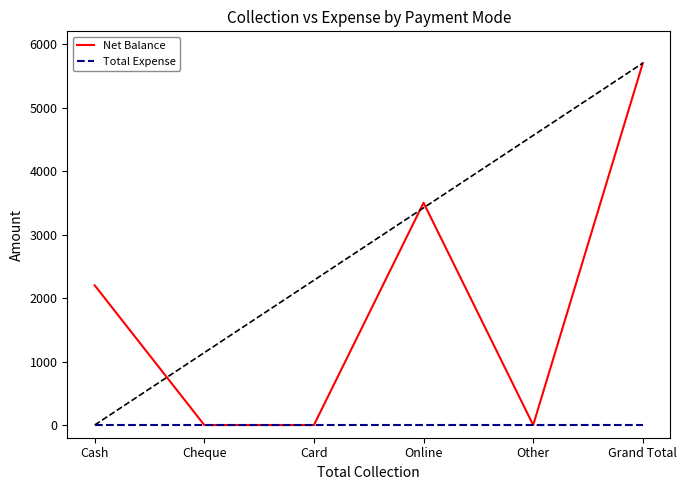

At which category does the chart reach its minimum across all series?

Cheque